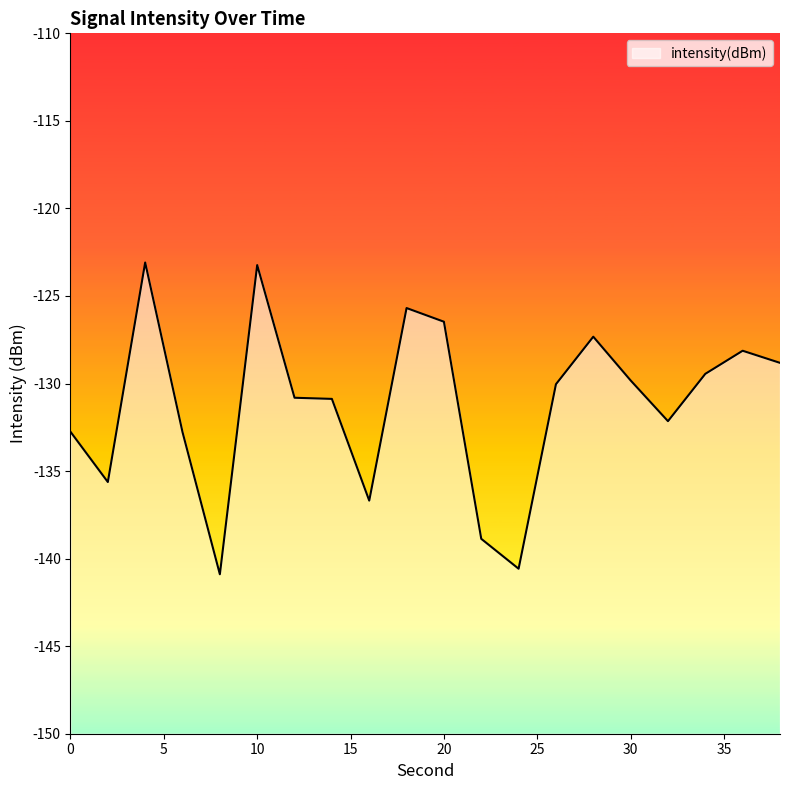

Reading left to right, extract all data points from this chart.

0=-132.8	2=-135.6	4=-123.1	6=-132.8	8=-140.9	10=-123.2	12=-130.8	14=-130.9	16=-136.7	18=-125.7	20=-126.5	22=-138.9	24=-140.6	26=-130.0	28=-127.3	30=-129.8	32=-132.1	34=-129.4	36=-128.1	38=-128.8